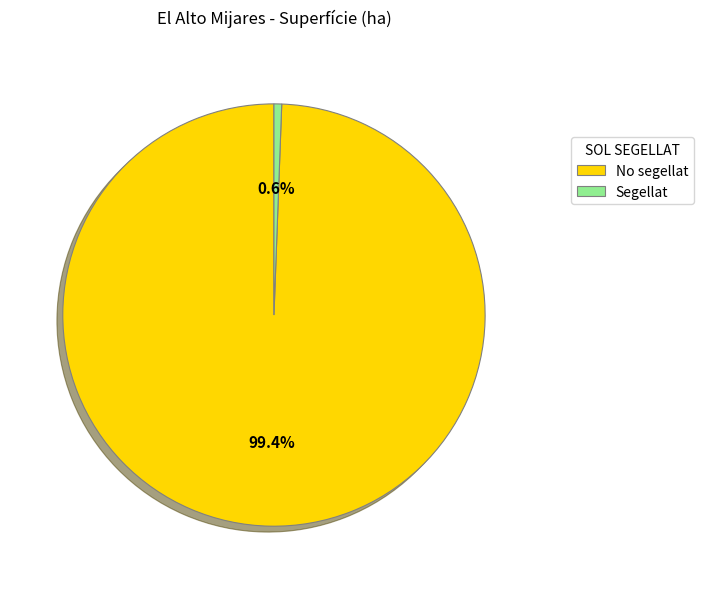

How many segments does this pie chart have?

2